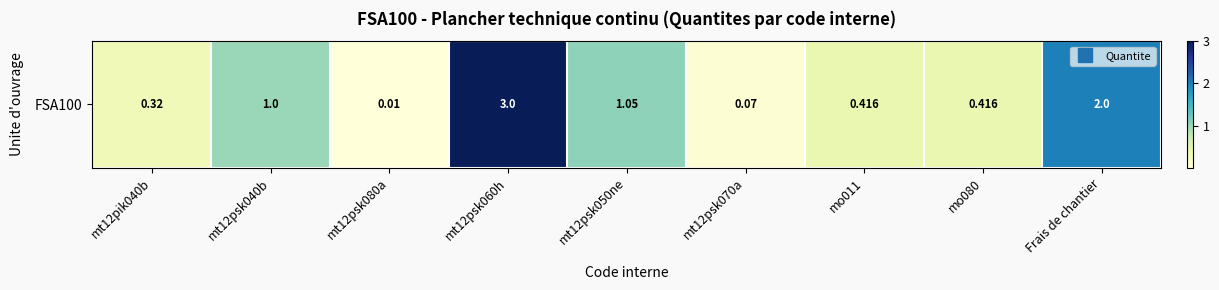

List the labels in order of value, smallest first.

mt12psk080a, mt12psk070a, mt12pik040b, mo011, mo080, mt12psk040b, mt12psk050ne, Frais de chantier, mt12psk060h